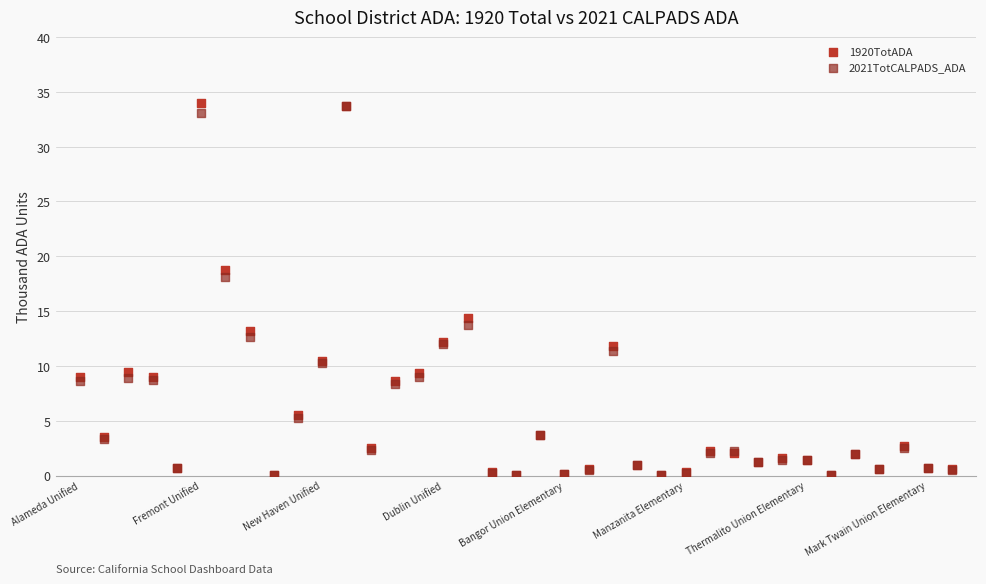

Across all series, what Y value is closest to 17?

18.1